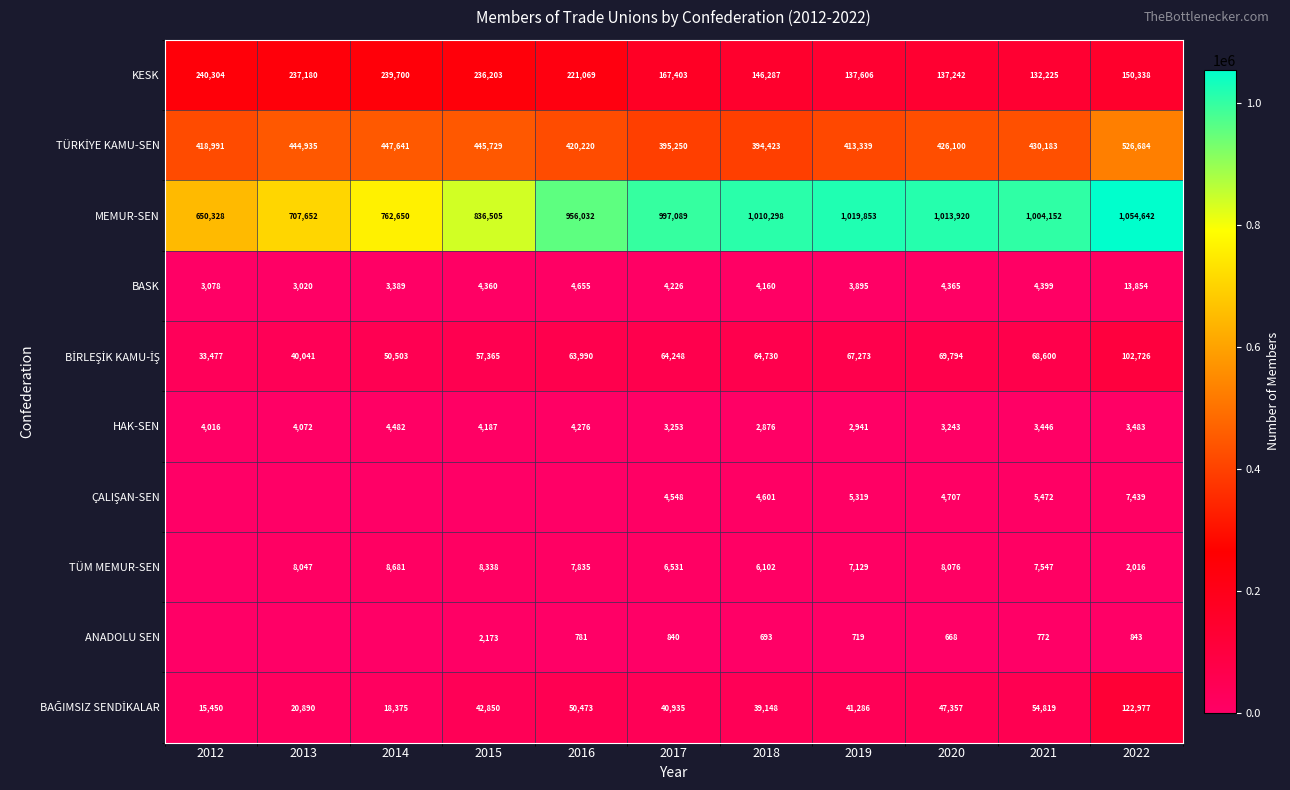

Which category has the lowest value in the MEMUR-SEN series?

2012